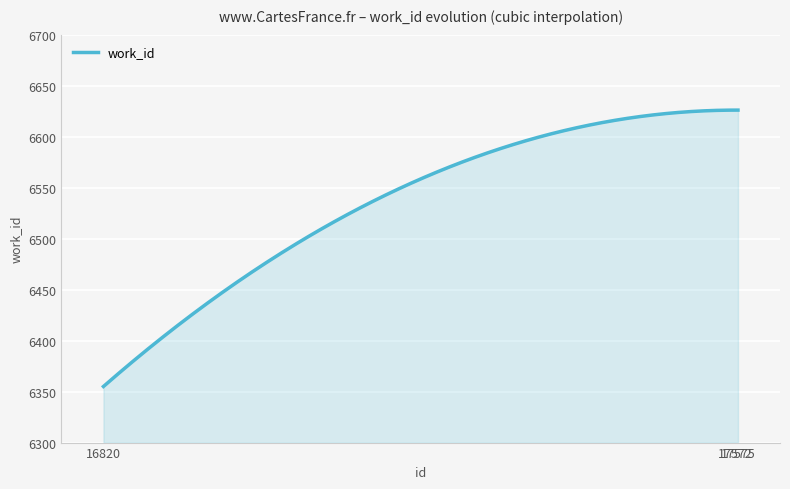

What is the smallest value displayed?

6355.0